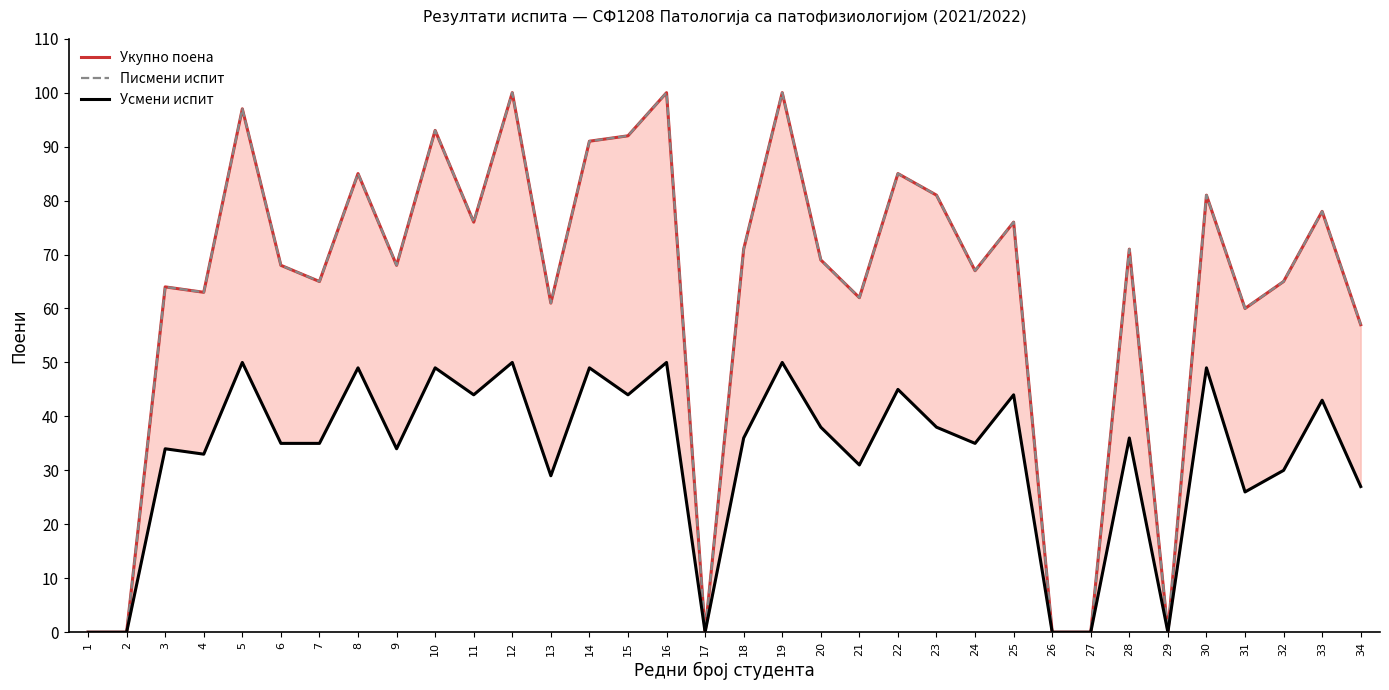

True or false: Писмени испит and Укупно поена cross at least once.

False